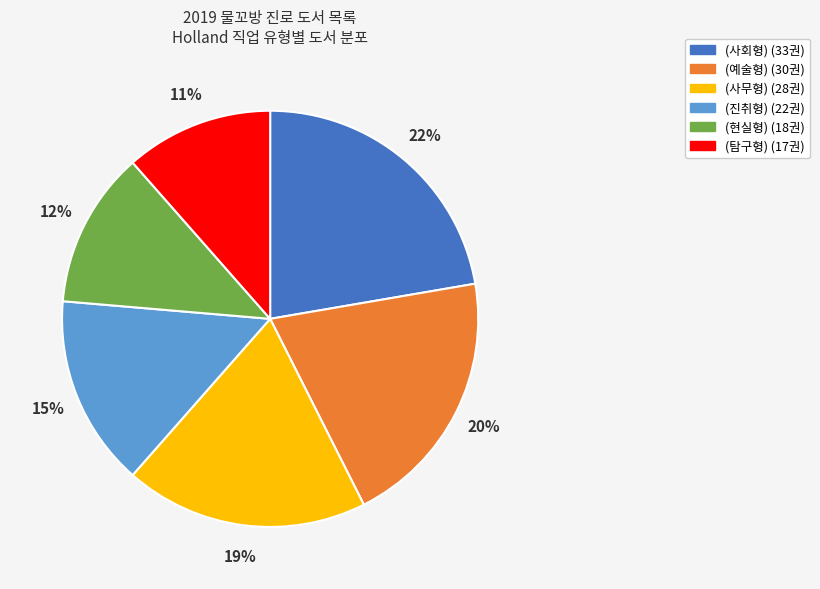

Do (사회형) and (예술형) together represent more than half of the pie?

No